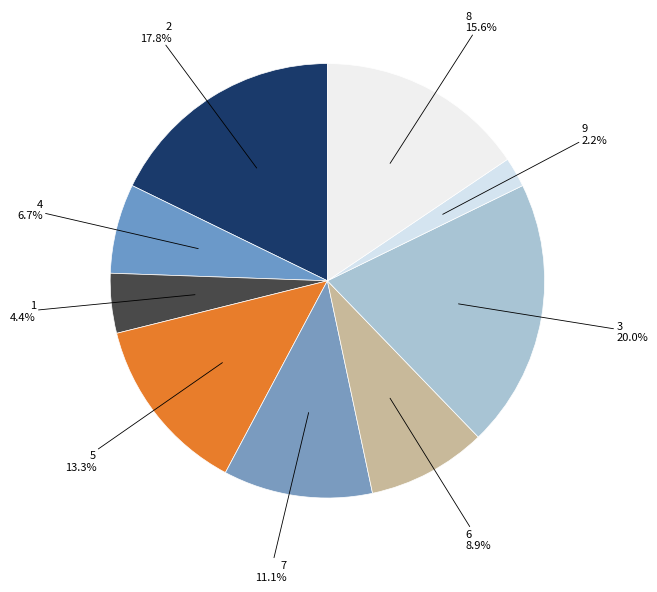

How many slices are in this pie chart?

9